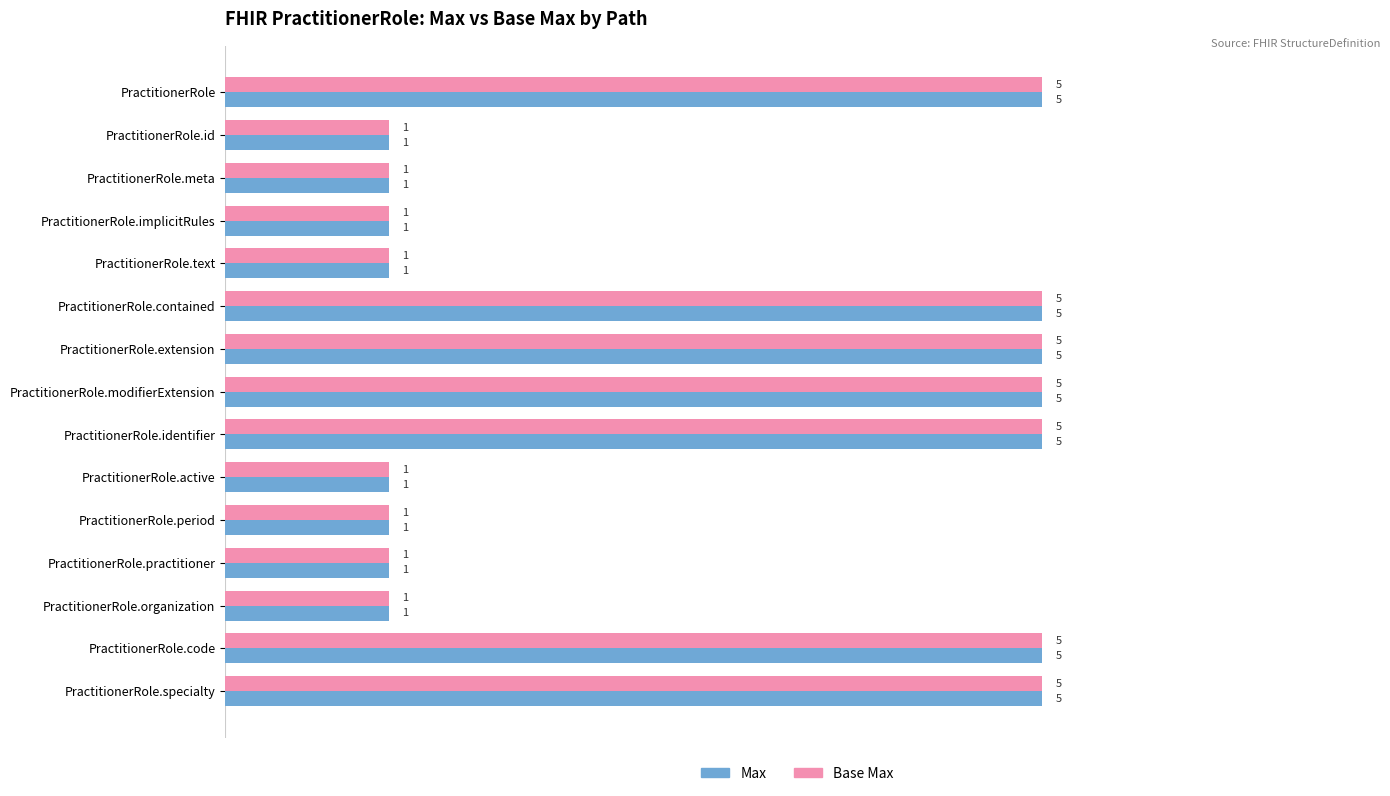

What is the greatest value displayed?

5